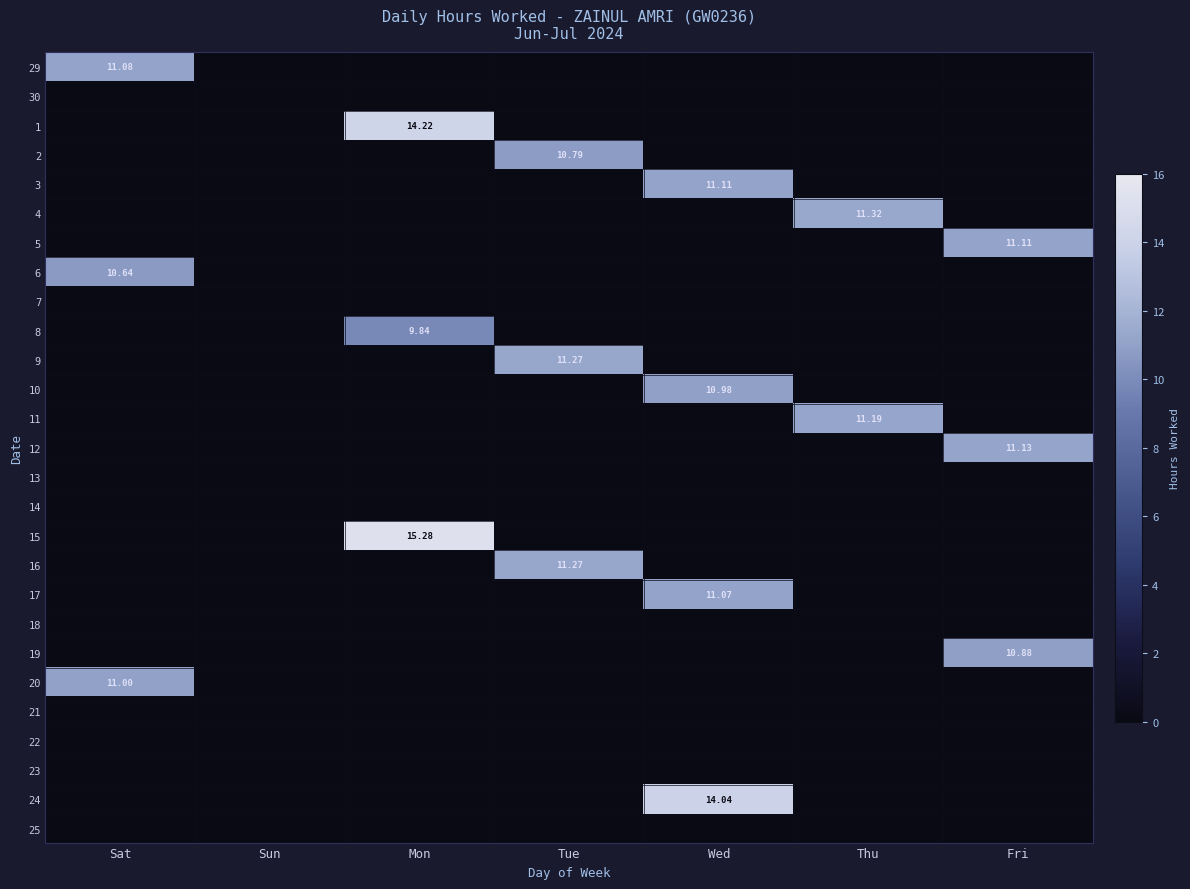

The value of 19 at Fri is 17.1. True or false?

False